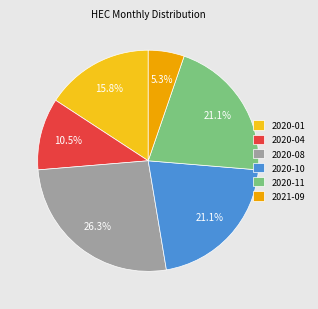

Combined, what portion of the pie is 2020-04 and 2021-09?

15.8%